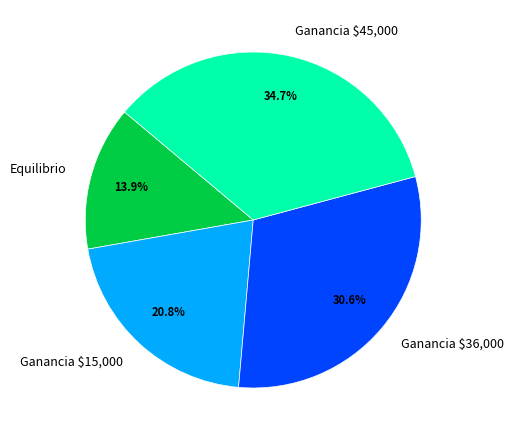

Is it true that Ganancia $36,000 is 31% of the pie?

True